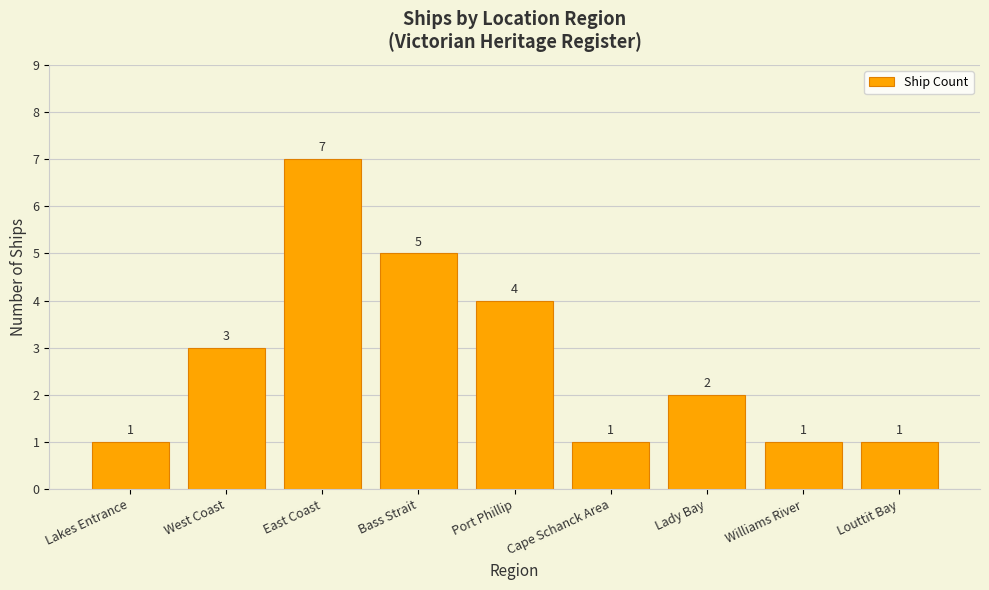

What is the minimum value shown in the chart?

1